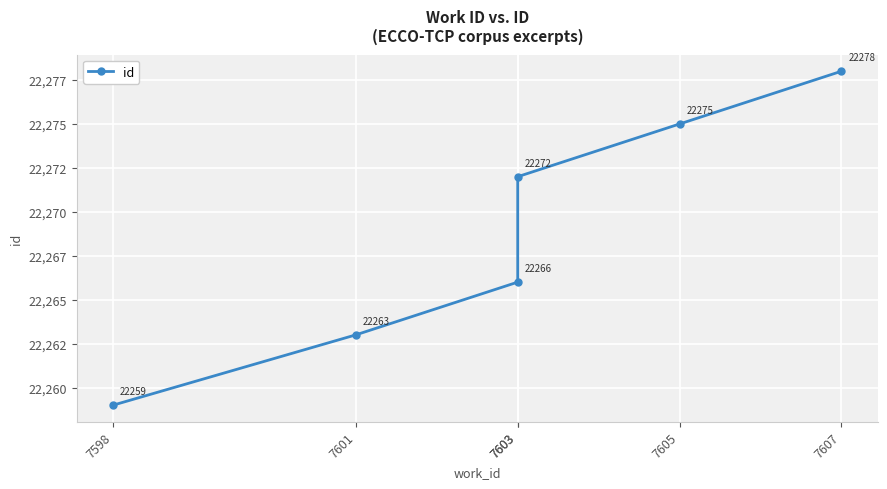

The chart shows a value of 22259 at 7598. True or false?

True